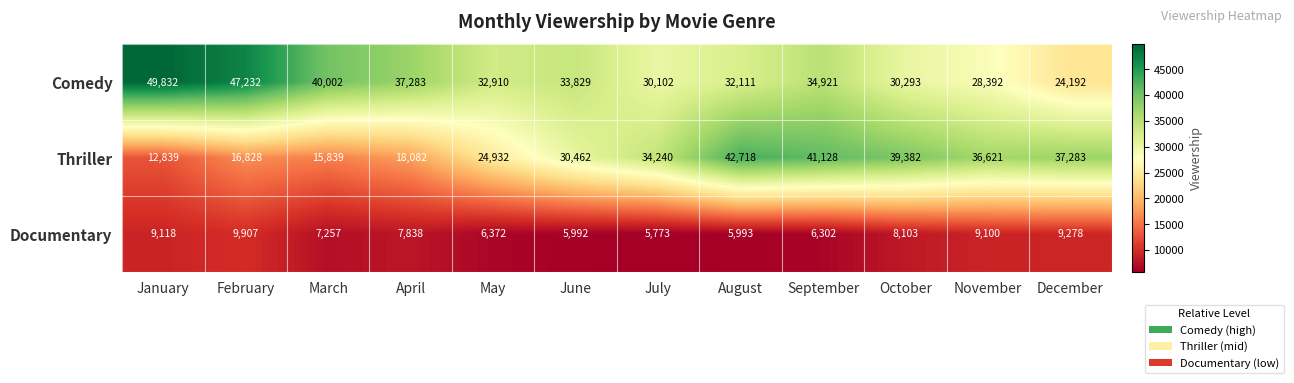

List the series in order of their peak value, highest first.

Comedy, Thriller, Documentary